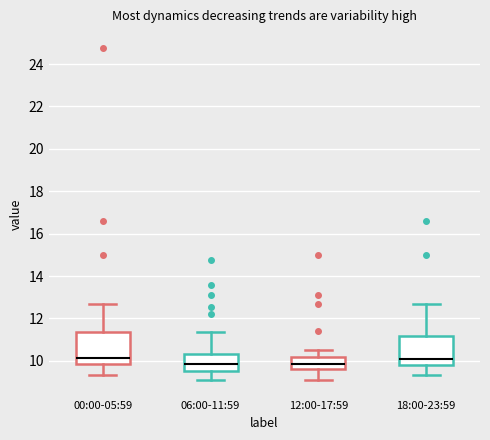

Reading left to right, read every box against the y-axis: the position of its median line, the range the box covers, and the ends of its whiskers. The values are not printed on the chart, so give them approximately, as read against the axis.

00:00-05:59: median 10.2, box 9.8 to 11.4, whiskers 9.4 to 12.8
06:00-11:59: median 9.8, box 9.6 to 10.4, whiskers 9.2 to 11.4
12:00-17:59: median 9.8, box 9.6 to 10.2, whiskers 9.2 to 10.6
18:00-23:59: median 10.0, box 9.8 to 11.2, whiskers 9.4 to 12.8